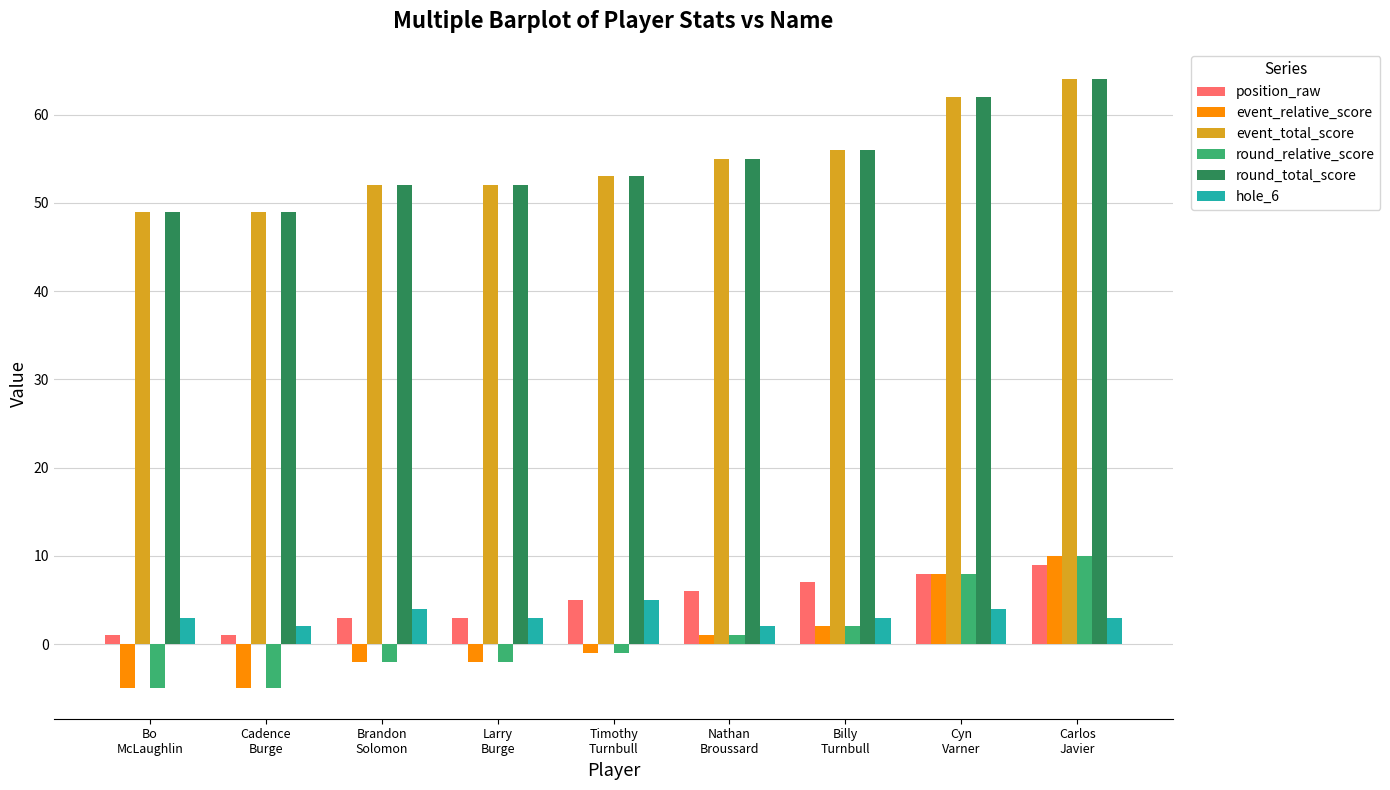

Is it true that position_raw equals 3 at Brandon
Solomon?

True